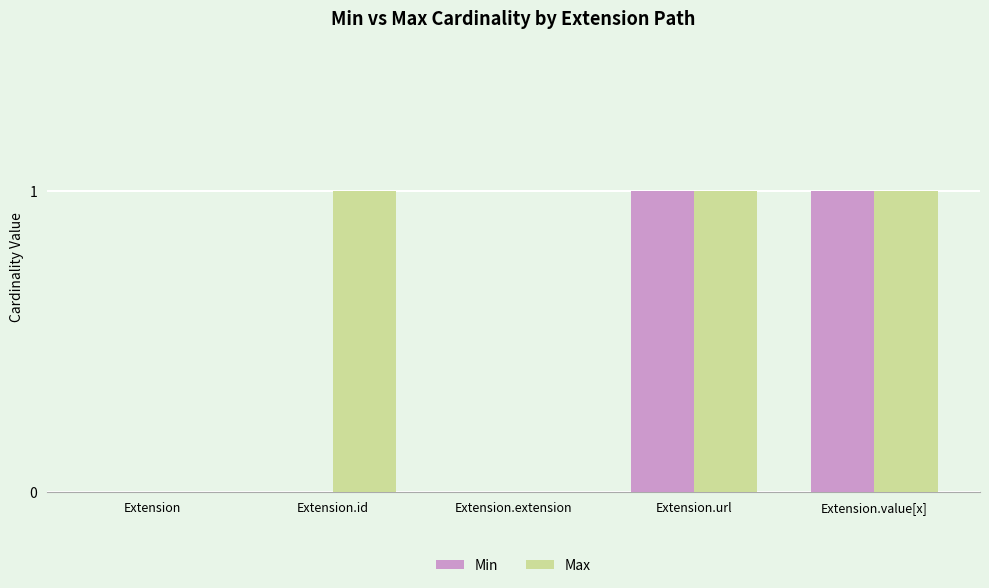

Is the value of Min at Extension.id greater than the value of Max at Extension.value[x]?

No